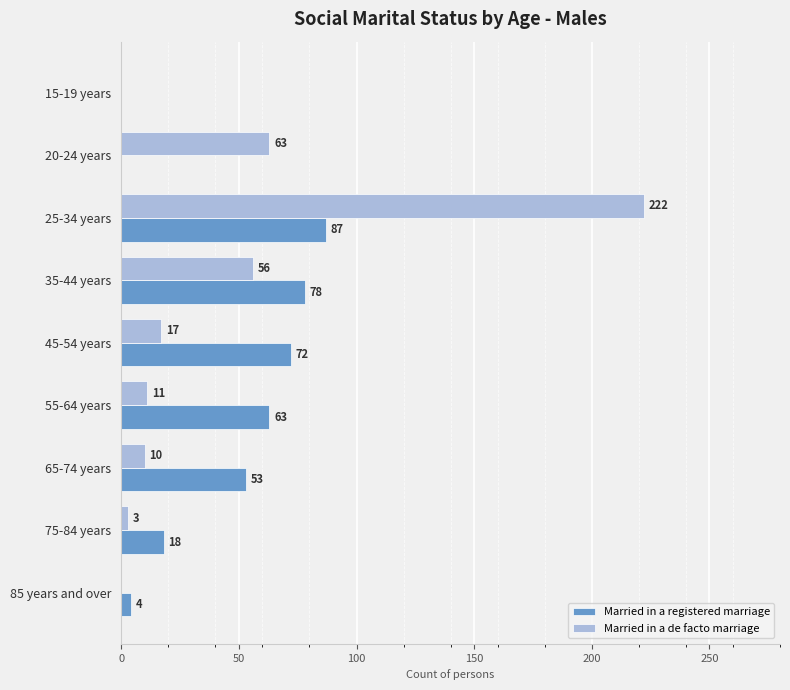

Is it true that Married in a de facto marriage equals 11 at 55-64 years?

True